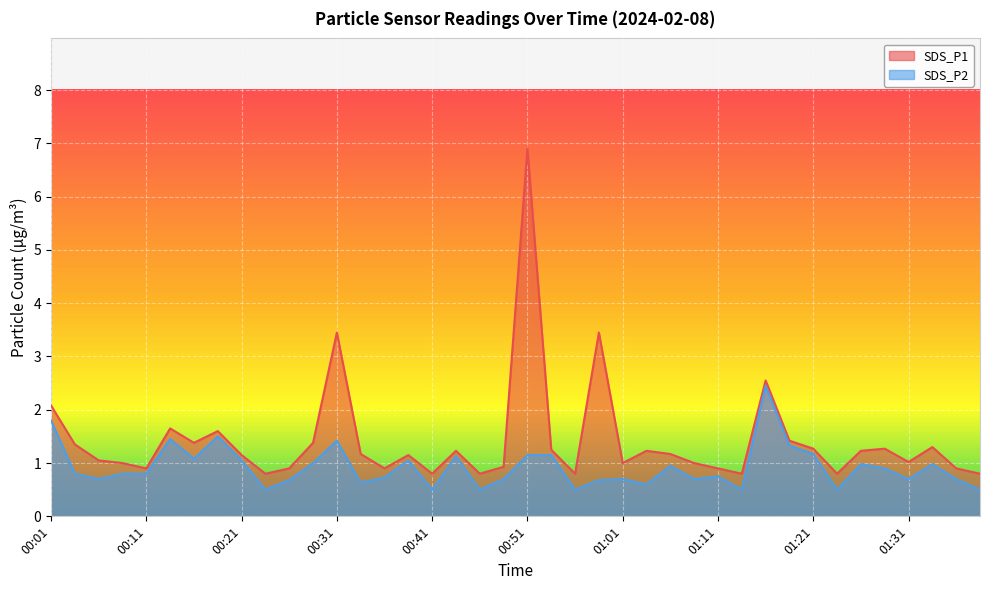

What is the difference between the second highest and minimum values in the SDS_P1 series?

2.7